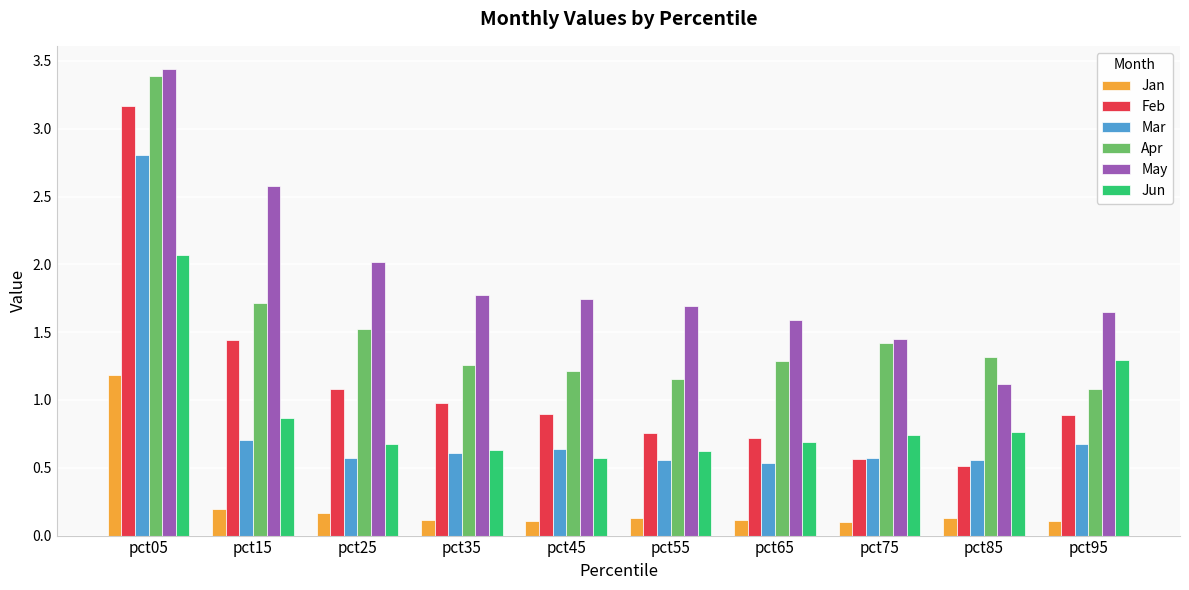

At which label does Jan reach its peak?

pct05